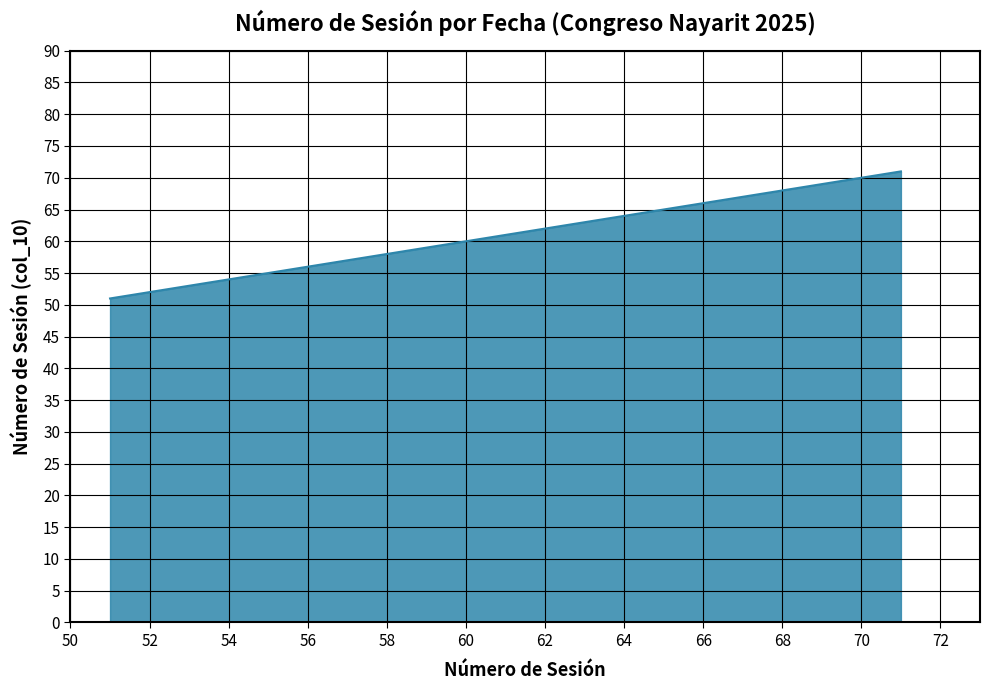

What is the difference between the maximum and minimum values?

20